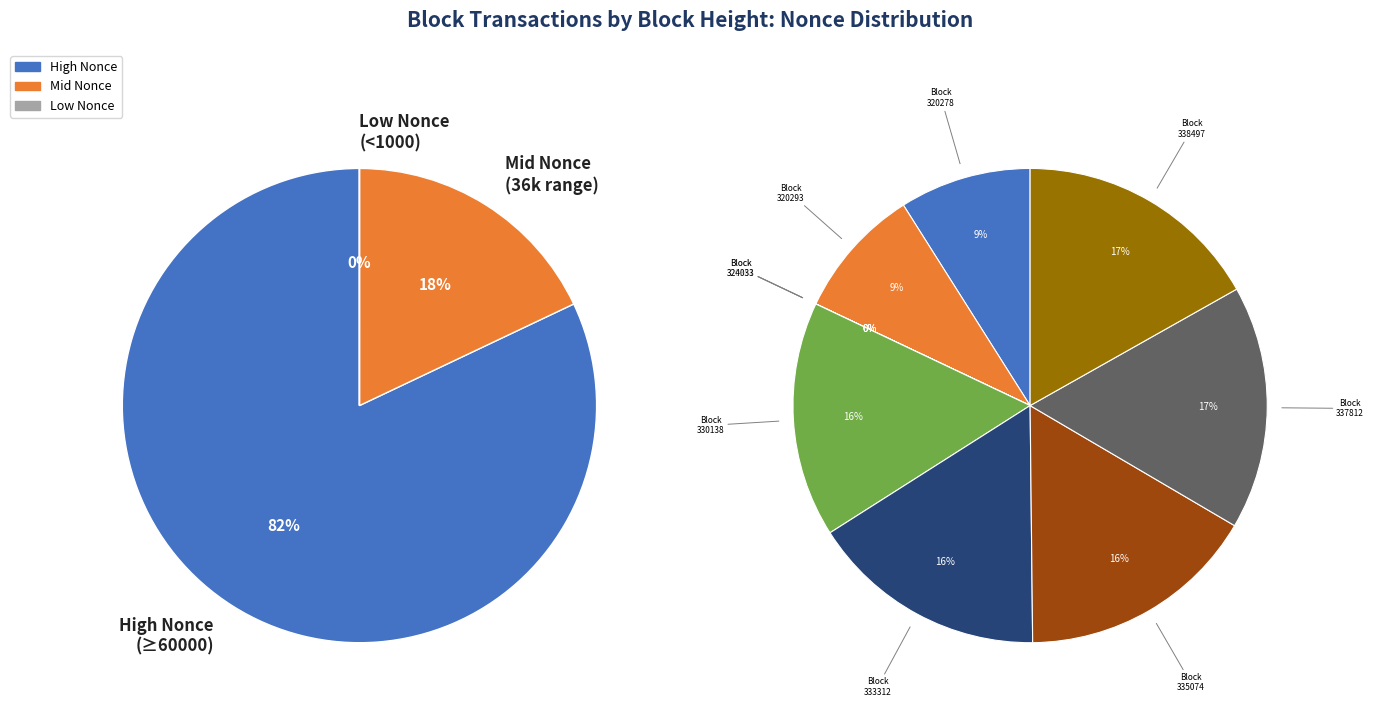

Does any single category account for the majority?

No